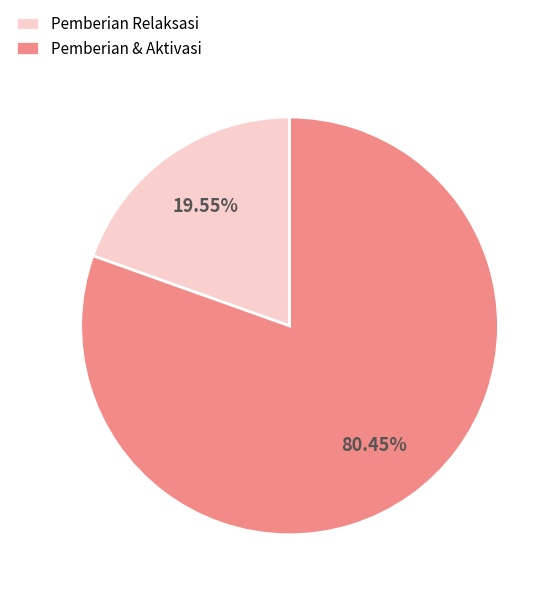

Do Pemberian Relaksasi and Pemberian & Aktivasi together represent more than half of the pie?

Yes